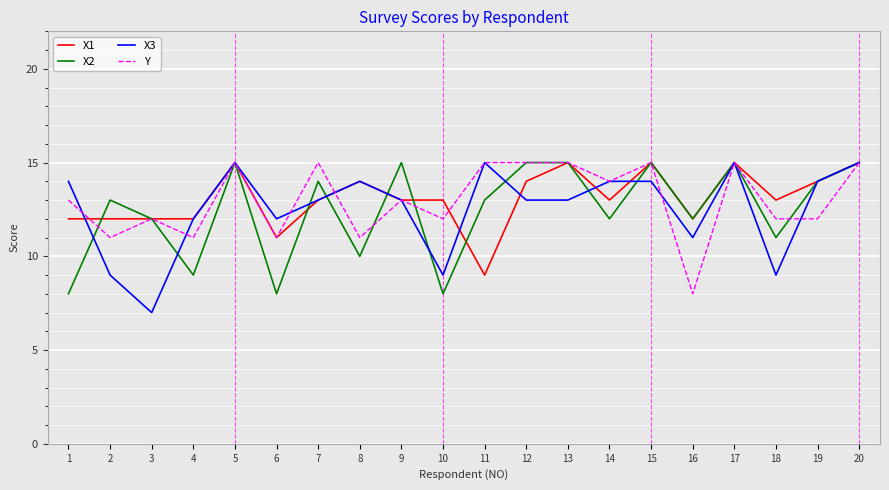

Reading left to right, transcribe all the data shown in this chart.

X1: 1=12	2=12	3=12	4=12	5=15	6=11	7=13	8=14	9=13	10=13	11=9	12=14	13=15	14=13	15=15	16=12	17=15	18=13	19=14	20=15
X2: 1=8	2=13	3=12	4=9	5=15	6=8	7=14	8=10	9=15	10=8	11=13	12=15	13=15	14=12	15=15	16=12	17=15	18=11	19=14	20=15
X3: 1=14	2=9	3=7	4=12	5=15	6=12	7=13	8=14	9=13	10=9	11=15	12=13	13=13	14=14	15=14	16=11	17=15	18=9	19=14	20=15
Y: 1=13	2=11	3=12	4=11	5=15	6=11	7=15	8=11	9=13	10=12	11=15	12=15	13=15	14=14	15=15	16=8	17=15	18=12	19=12	20=15